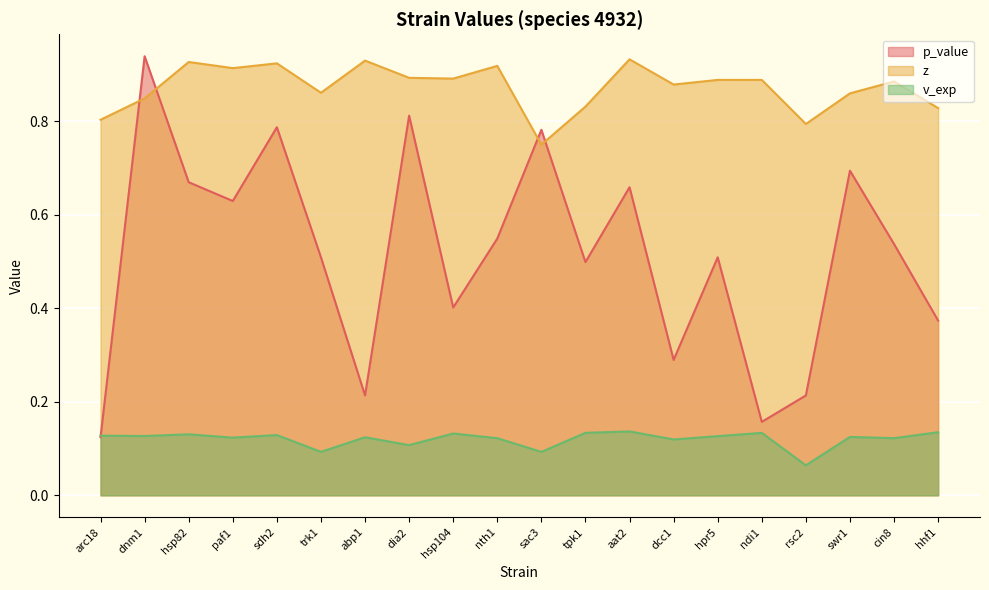

Is the value of p_value at tpk1 greater than the value of z at cin8?

No